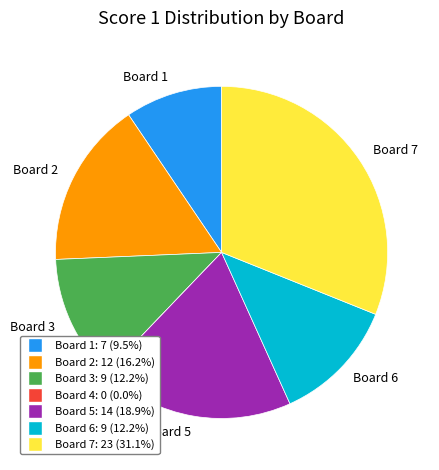

True or false: Board 1 accounts for 9% of the total.

True